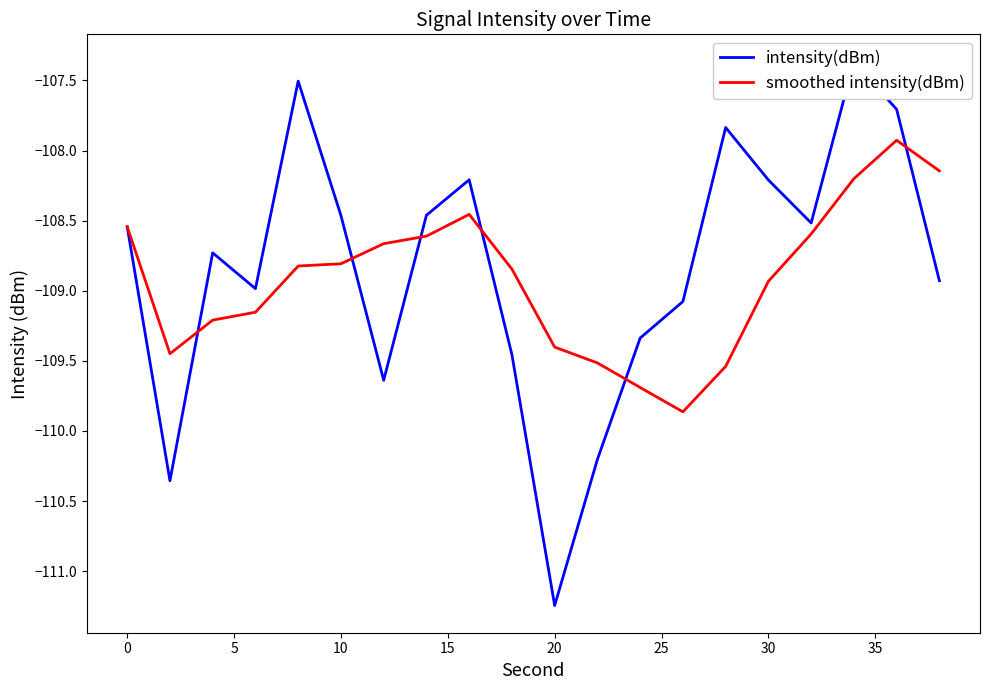

What is the maximum value for smoothed intensity(dBm)?

-107.9